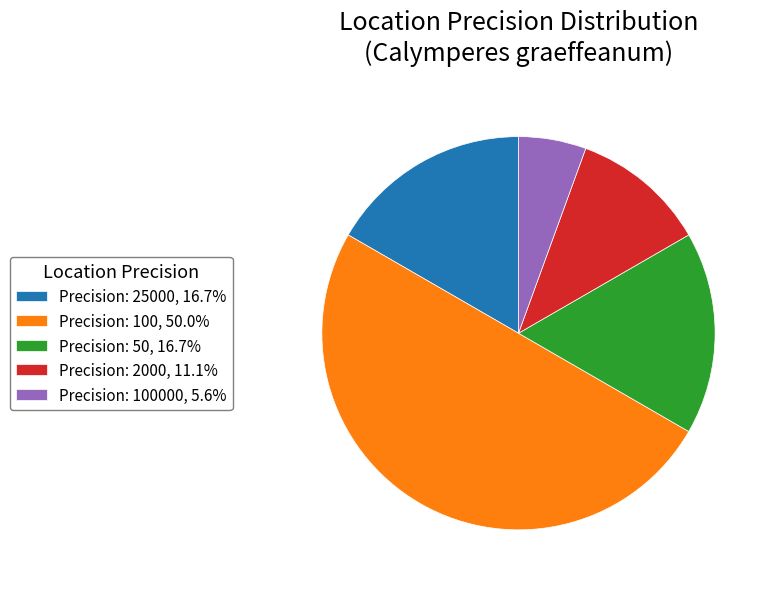

Is Precision: 50, 16.7% the majority of the pie?

No